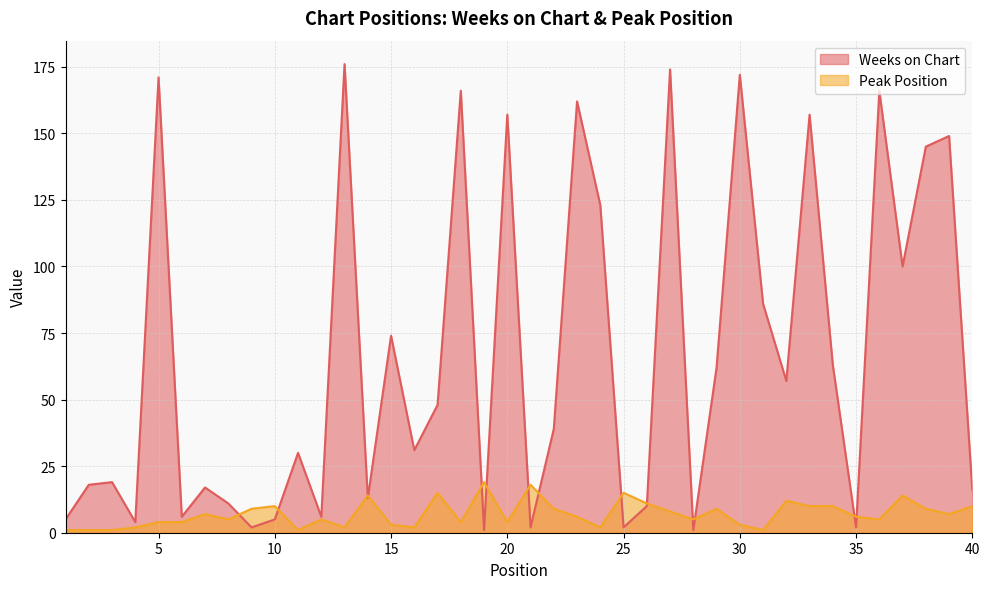

At which category is the sum across all series the highest?

27